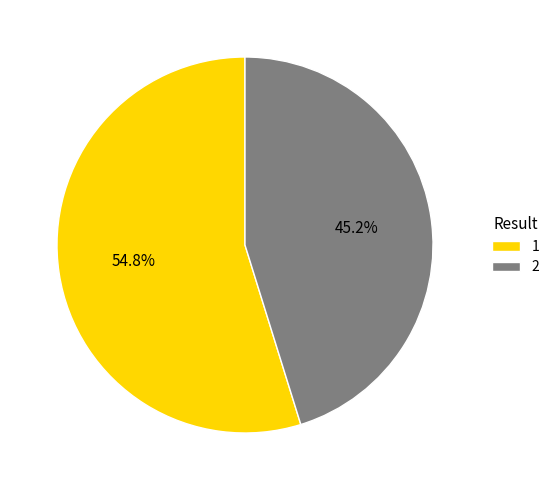

Does 2 represent more than half of the total?

No